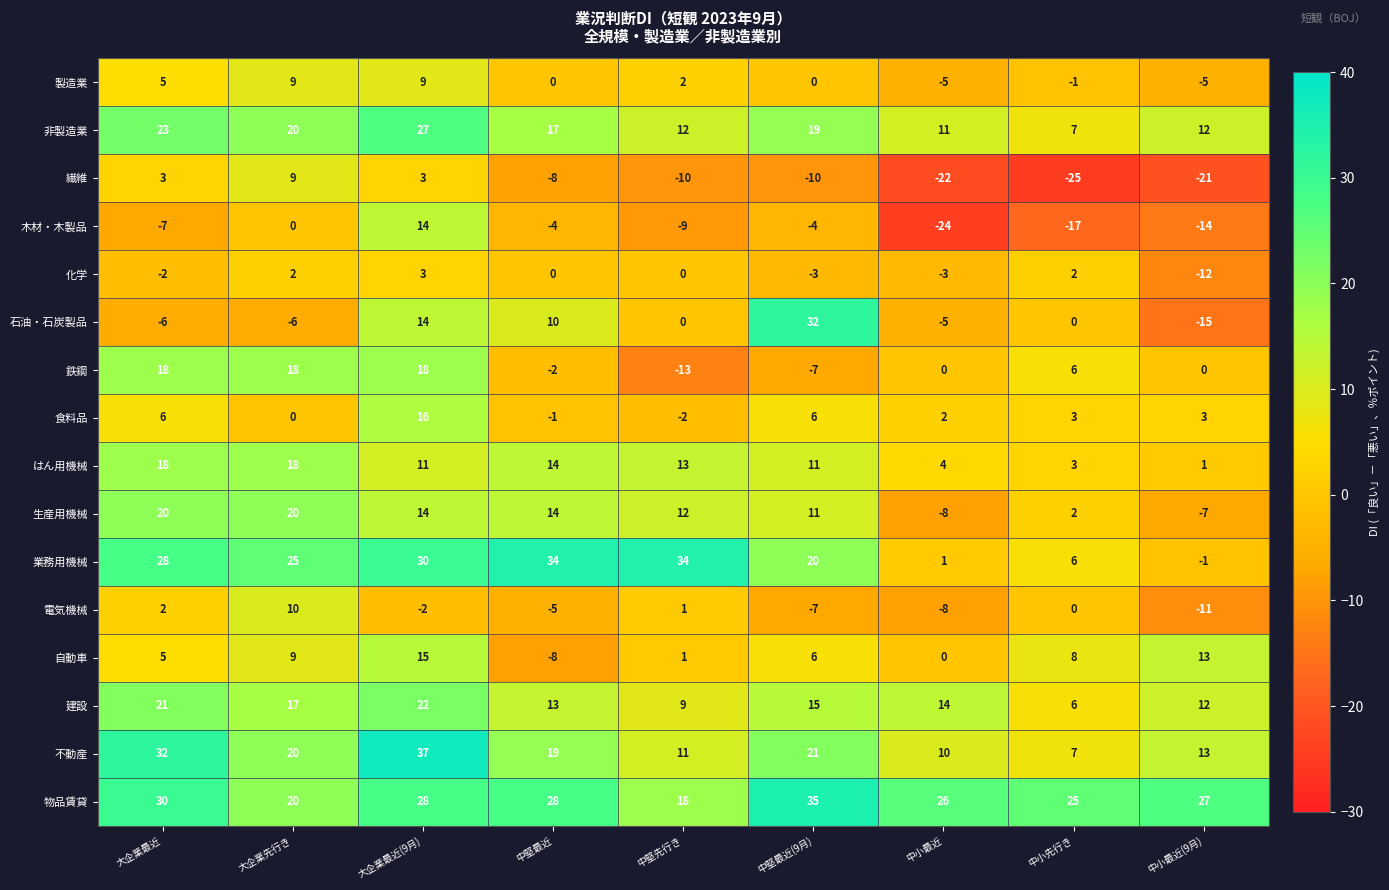

How many distinct data groups are displayed?

16